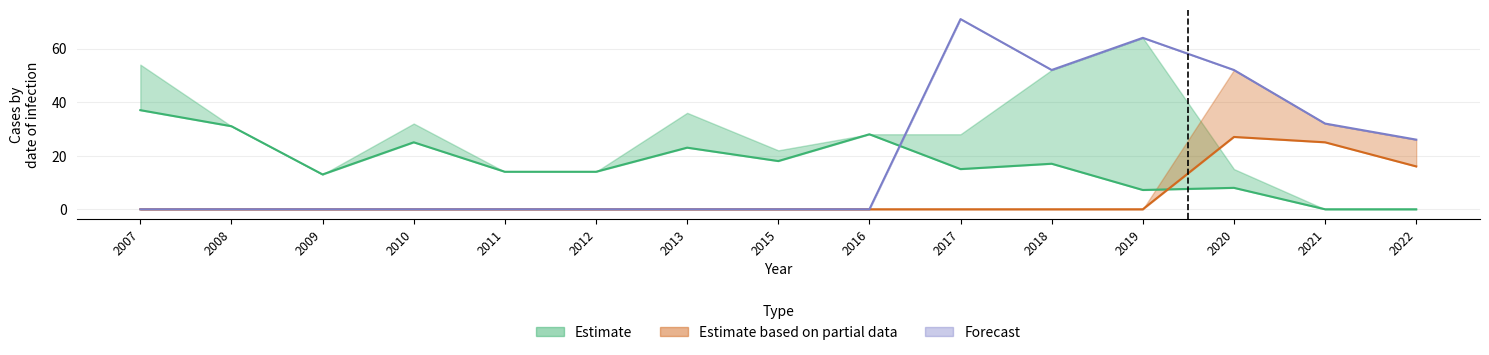

Reading left to right, list all the values displayed in this chart.

Estimate: 37.0	31.0	13.0	25.0	14.0	14.0	23.0	18.0	28.0	15.0	17.0	7.2	8.0	0.0	0.0
Estimate based on partial data: 0.0	0.0	0.0	0.0	0.0	0.0	0.0	0.0	0.0	0.0	0.0	0.0	27.0	25.0	16.0
Forecast: 0.0	0.0	0.0	0.0	0.0	0.0	0.0	0.0	0.0	71.0	52.0	64.0	52.0	32.0	26.0